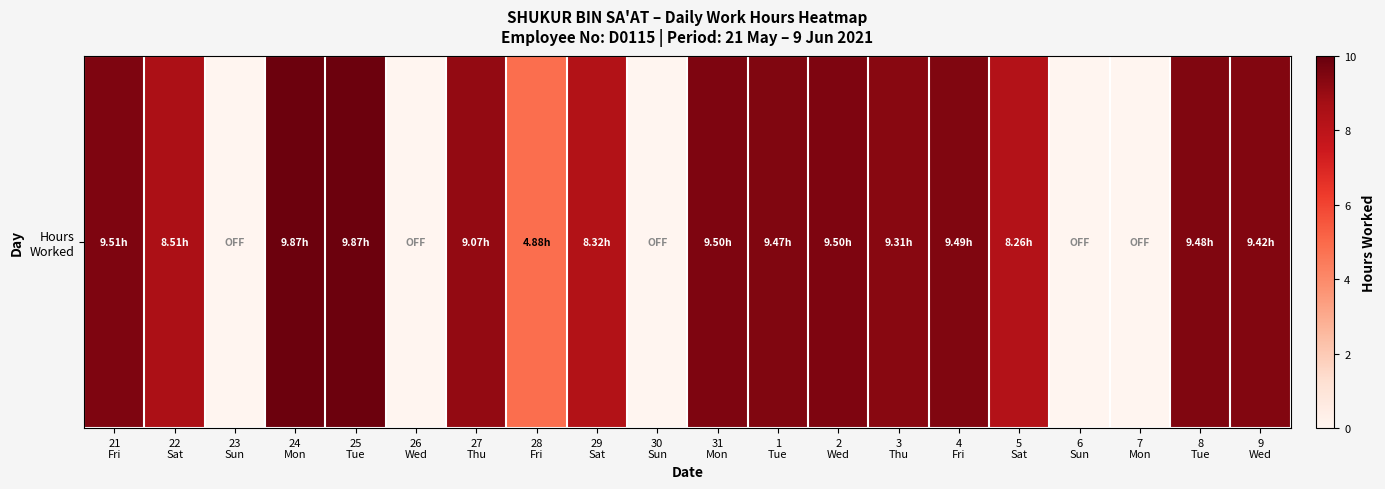

What is the ratio of the value at 24
Mon to the value at 3
Thu?

1.1